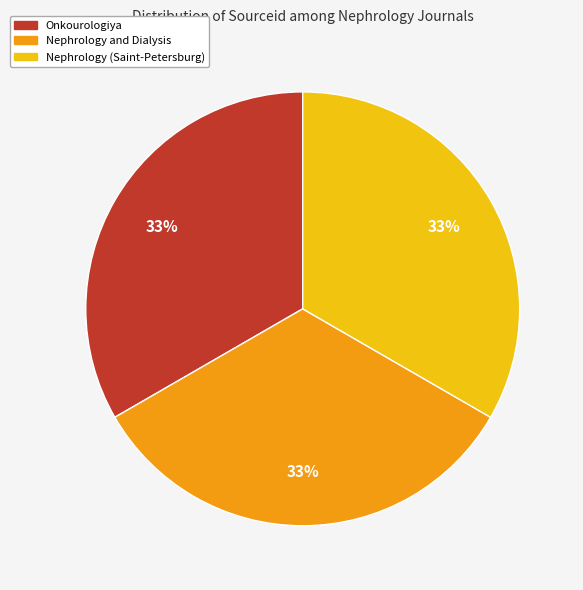

Do Nephrology and Dialysis and Onkourologiya together represent more than half of the pie?

Yes